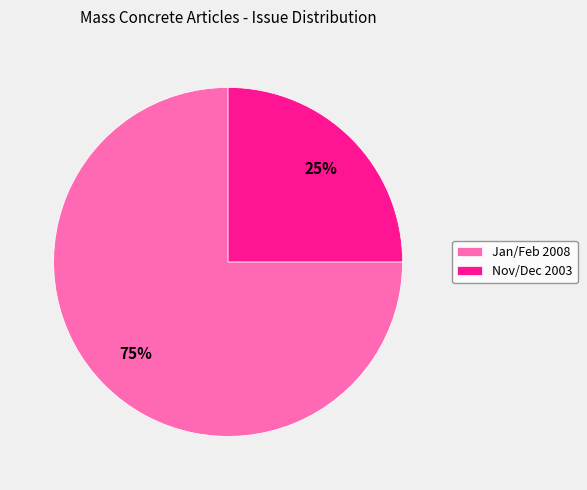

Is it true that Nov/Dec 2003 is 25% of the pie?

True